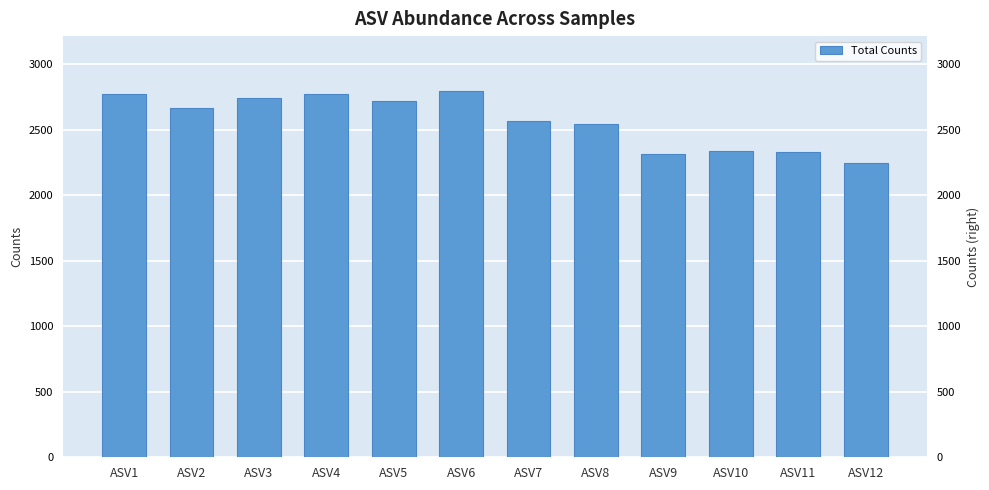

Reading left to right, extract all data points from this chart.

ASV1=2777	ASV2=2666	ASV3=2744	ASV4=2777	ASV5=2718	ASV6=2796	ASV7=2570	ASV8=2546	ASV9=2314	ASV10=2338	ASV11=2327	ASV12=2243